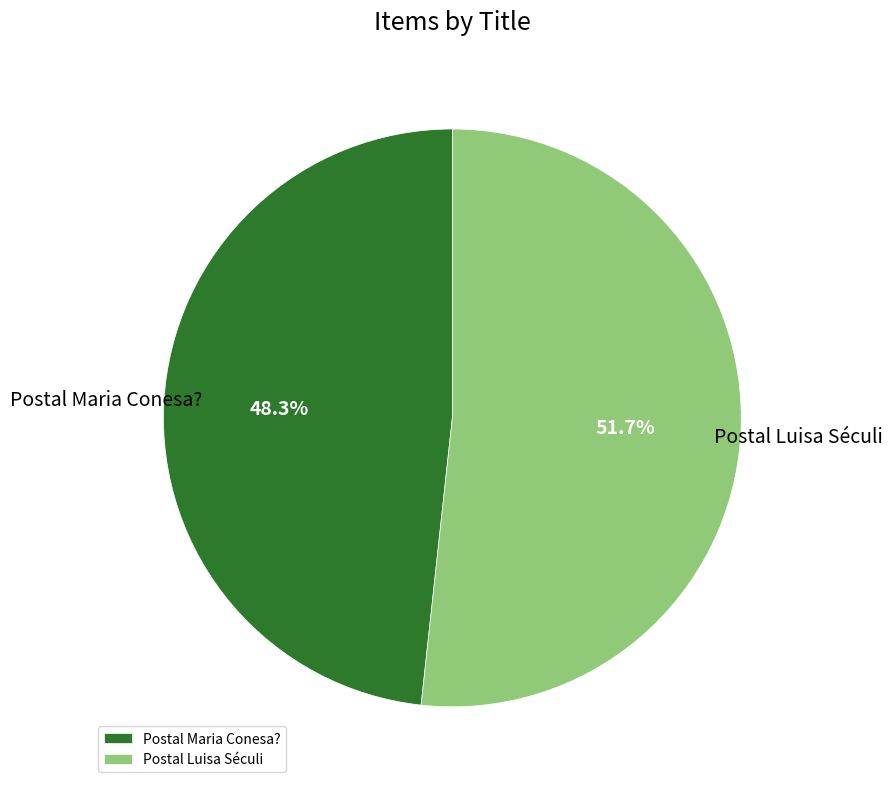

The Postal Maria Conesa? slice represents 48% of the pie. True or false?

True